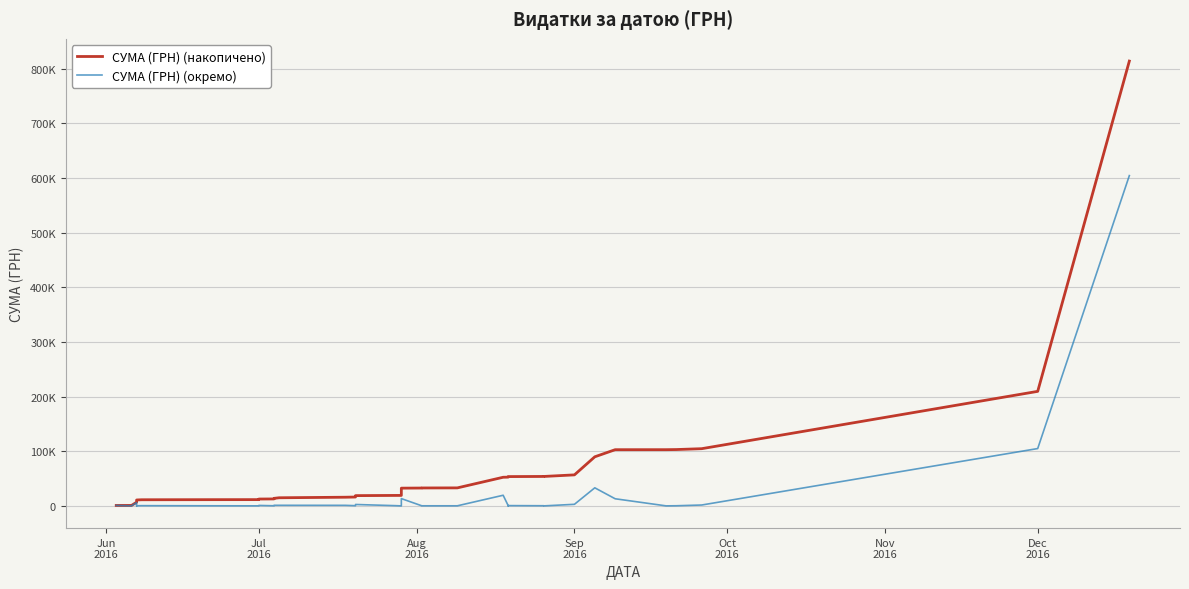

What is the highest value of the СУМА (ГРН) (окремо) series?

604361.3